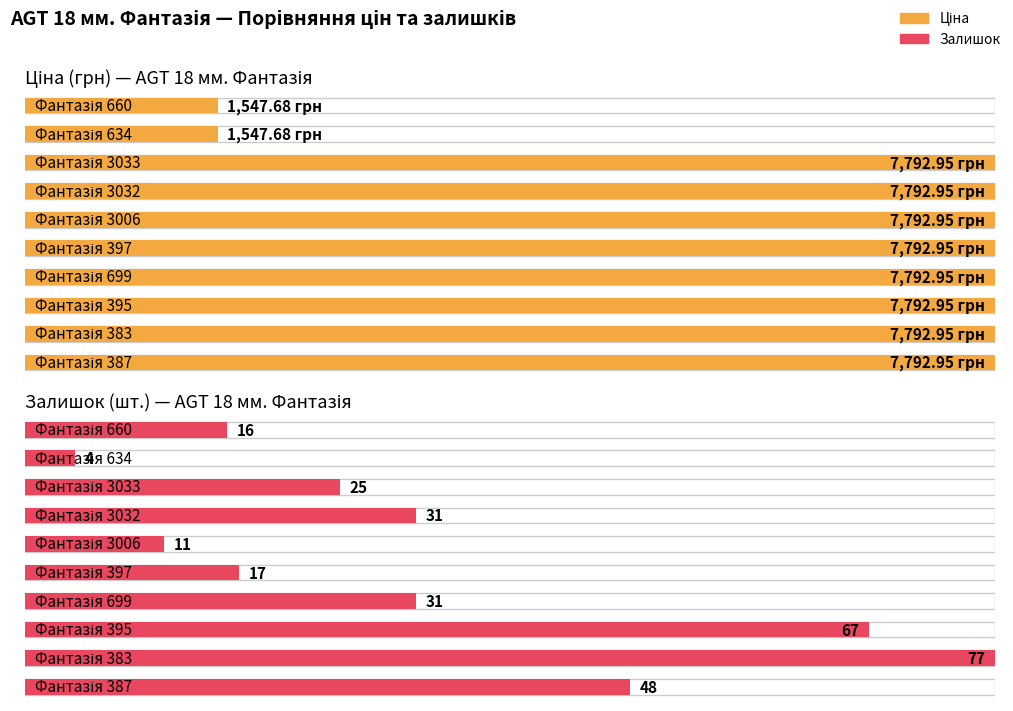

Rank the series at 3006 from lowest to highest value.

Залишок, Ціна